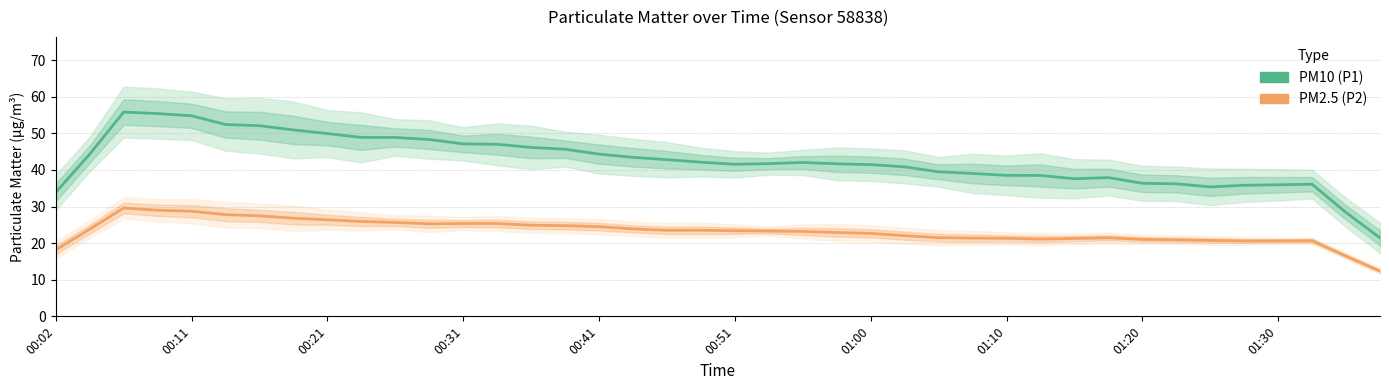

True or false: P1 (PM10) and P2 (PM2.5) cross at least once.

False